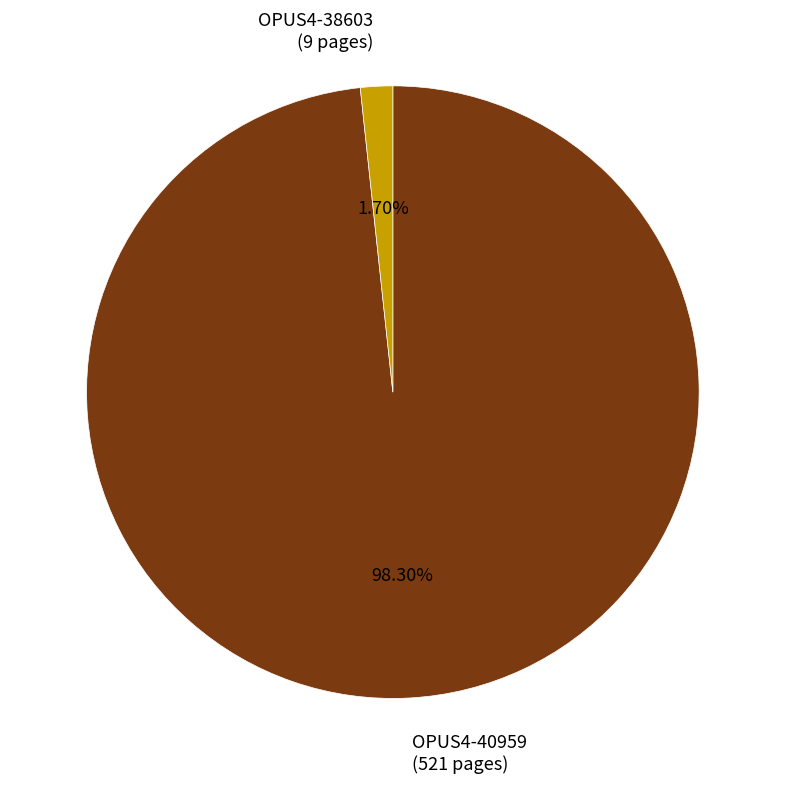

Is the sum of OPUS4-40959 (521 pages) and OPUS4-38603 (9 pages) greater than half?

Yes